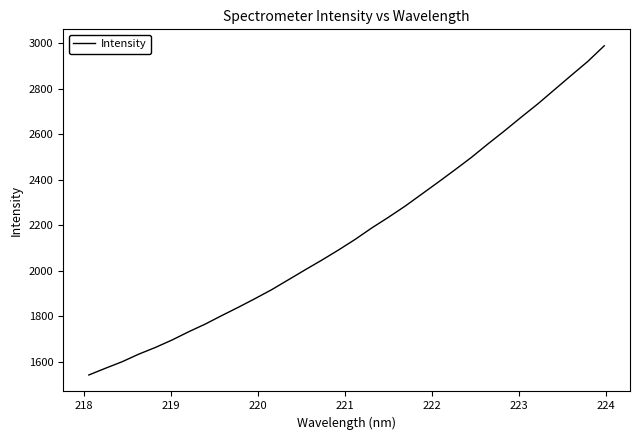

What is the maximum value shown in the chart?

2987.8